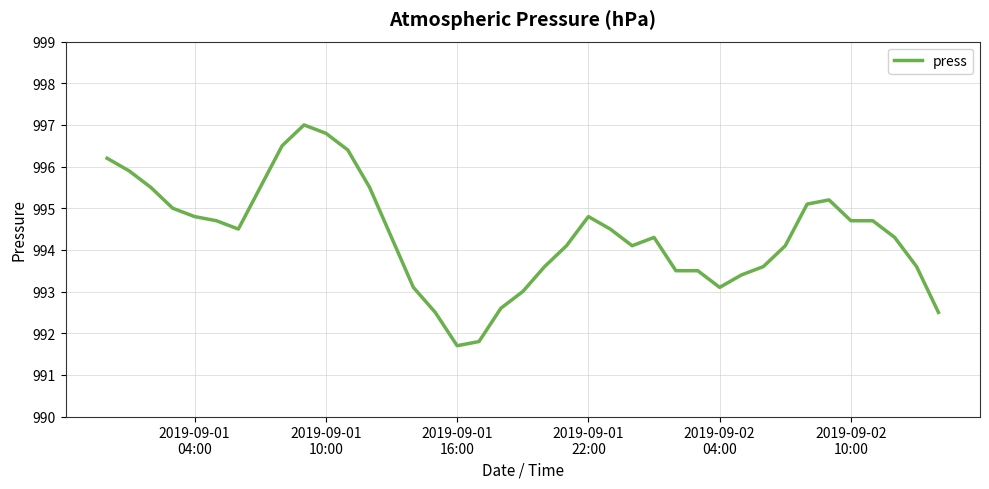

Does the chart display data point markers on the line(s)?

No